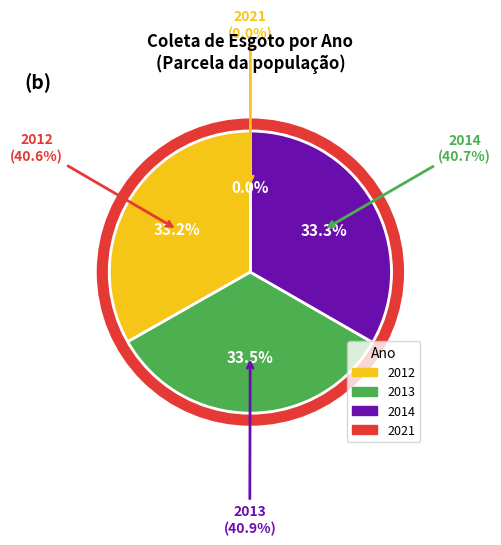

To the nearest percent, what is the combined percentage of 2021 and 2013?

33%